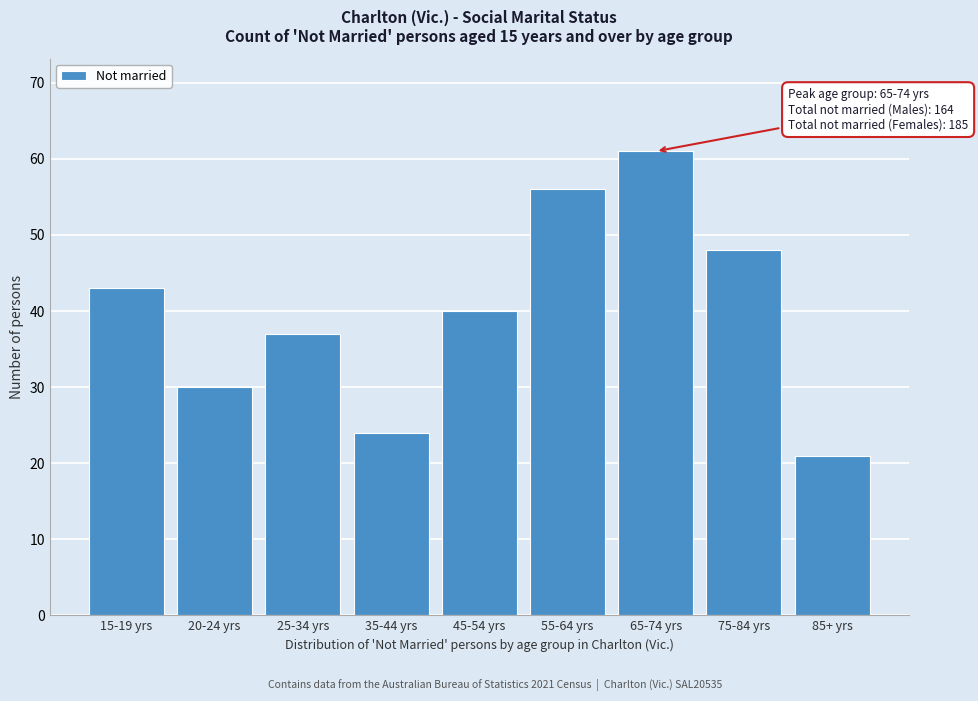

Reading left to right, what are all the values shown in this chart?

43	30	37	24	40	56	61	48	21